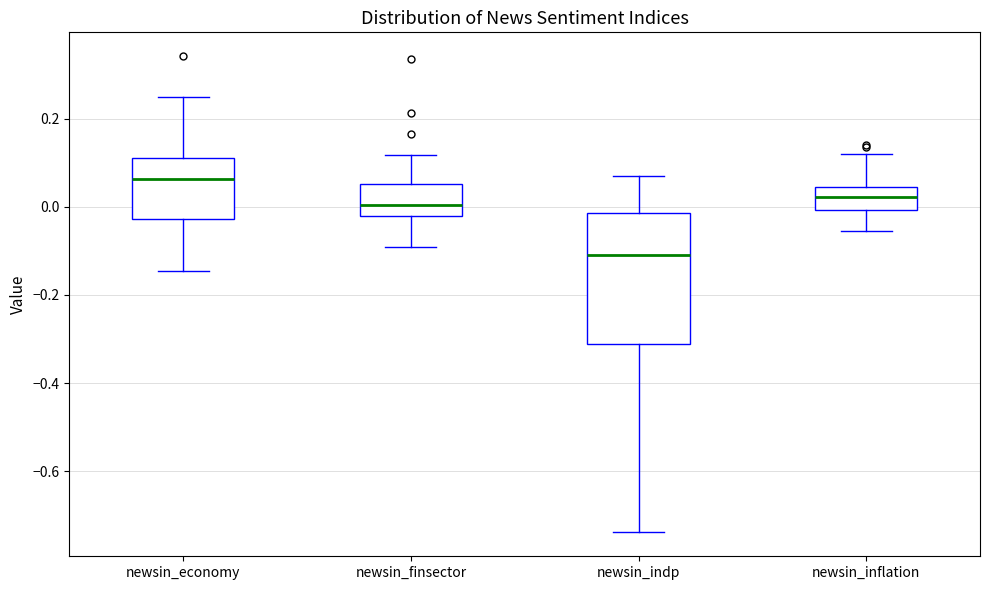

Which box's median line is the lowest?

newsin_indp